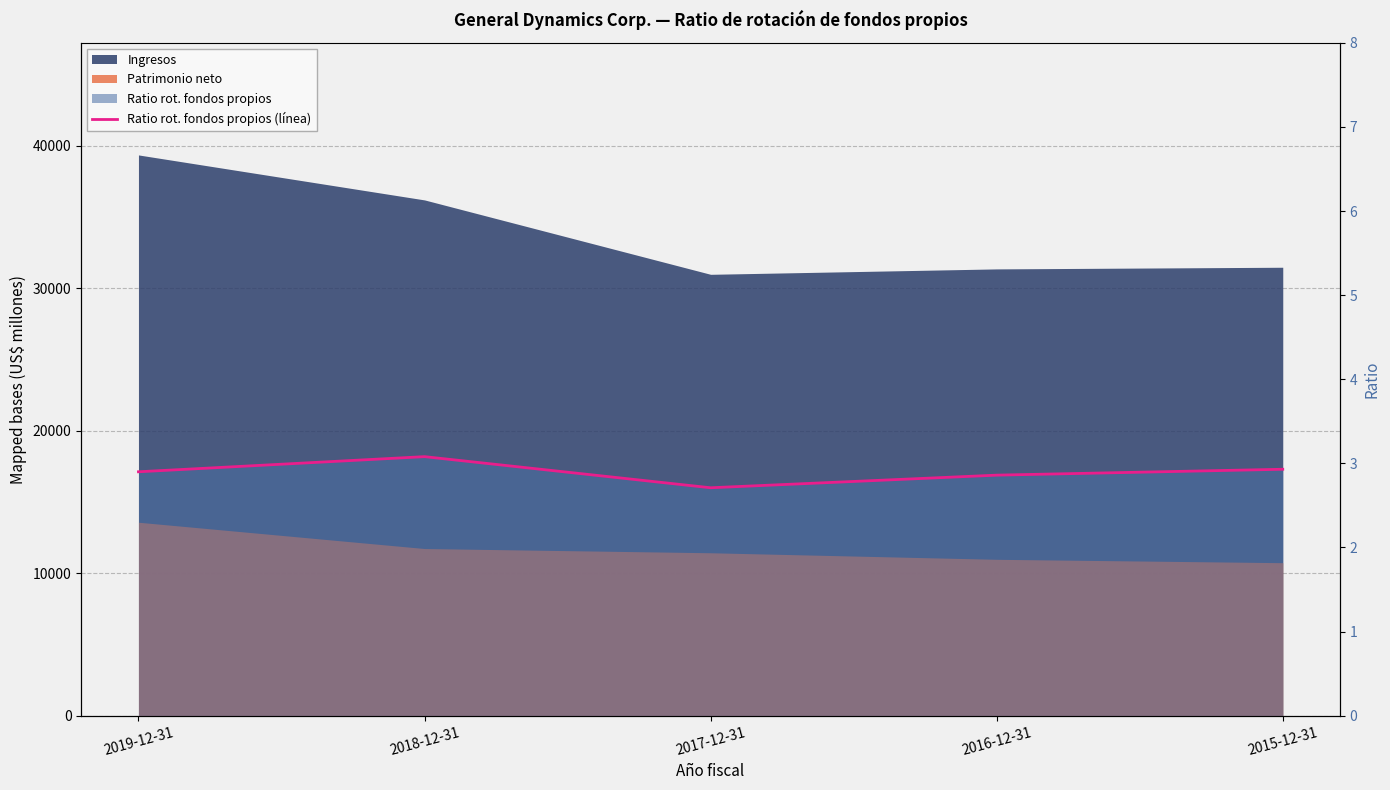

How many values are between 2 and 3?

4